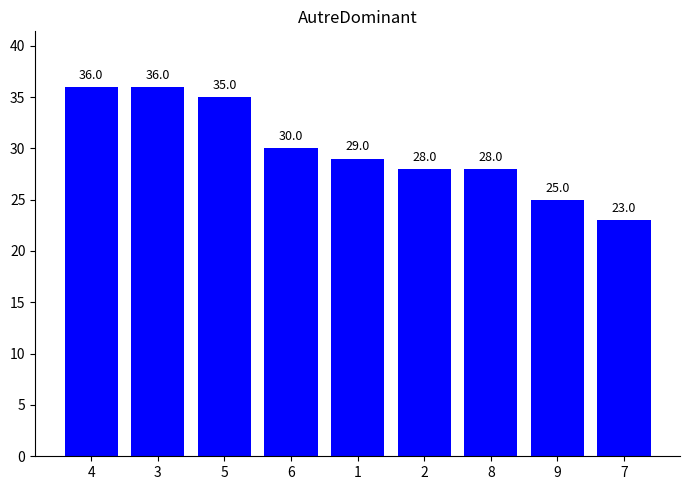

The chart shows a value of 61 at 5. True or false?

False